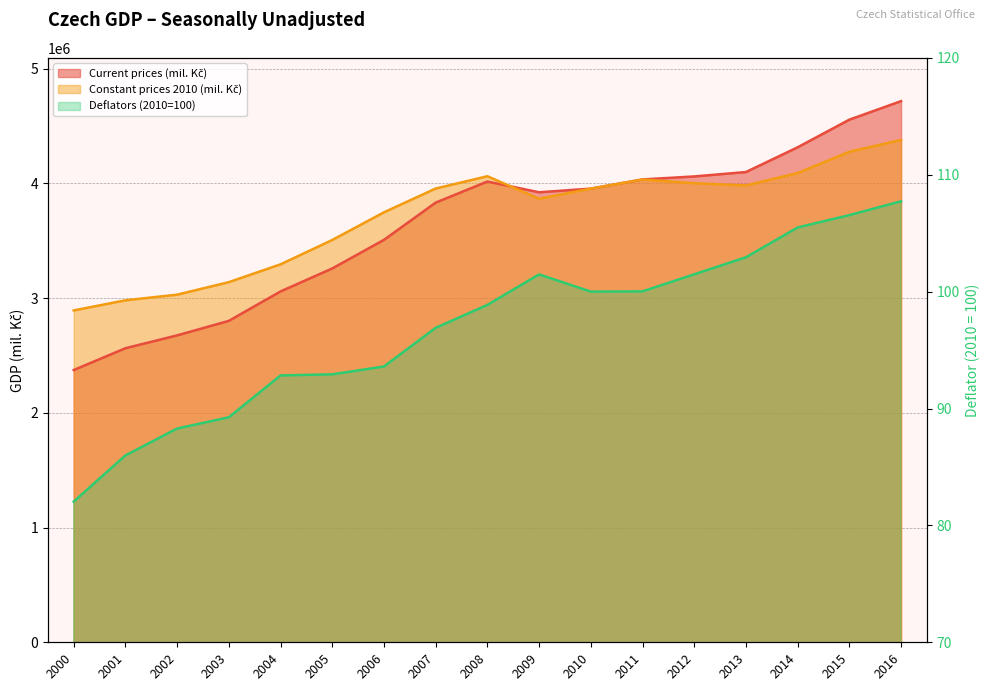

Is it true that Constant prices 2010 (mil. Kč) equals 1786541.1 at 2007?

False